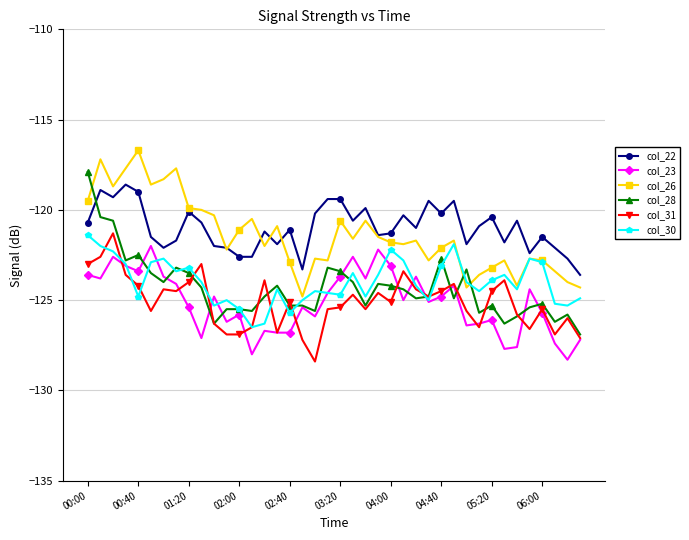

True or false: col_26 and col_23 intersect in this chart.

False